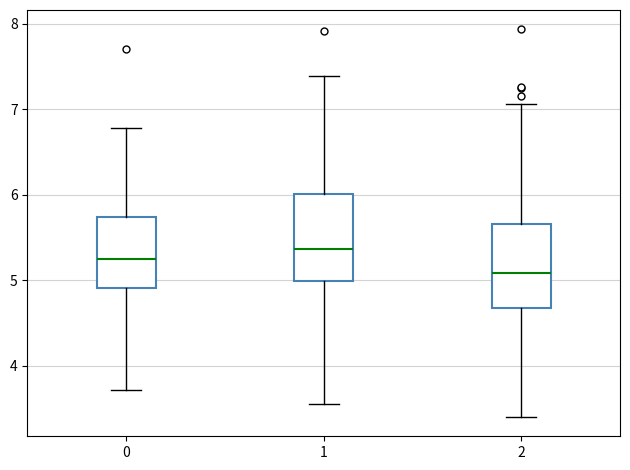

Reading left to right, transcribe this box plot: for each box, give where its median line is, the range the box spans, and where its two whiskers end, as read against the y-axis. The values are not printed on the chart, so give them approximately, as read against the axis.

0: median 5.2, box 4.9 to 5.7, whiskers 3.7 to 6.8
1: median 5.4, box 5.0 to 6.0, whiskers 3.6 to 7.4
2: median 5.1, box 4.7 to 5.7, whiskers 3.4 to 7.1